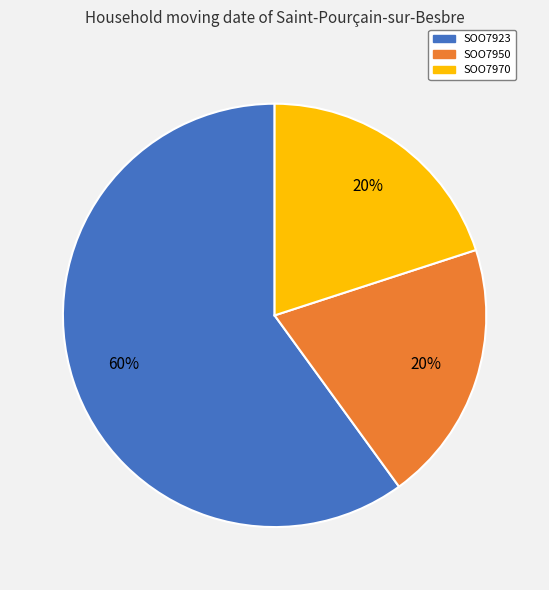

Which slice represents more than half of the pie?

SOO7923